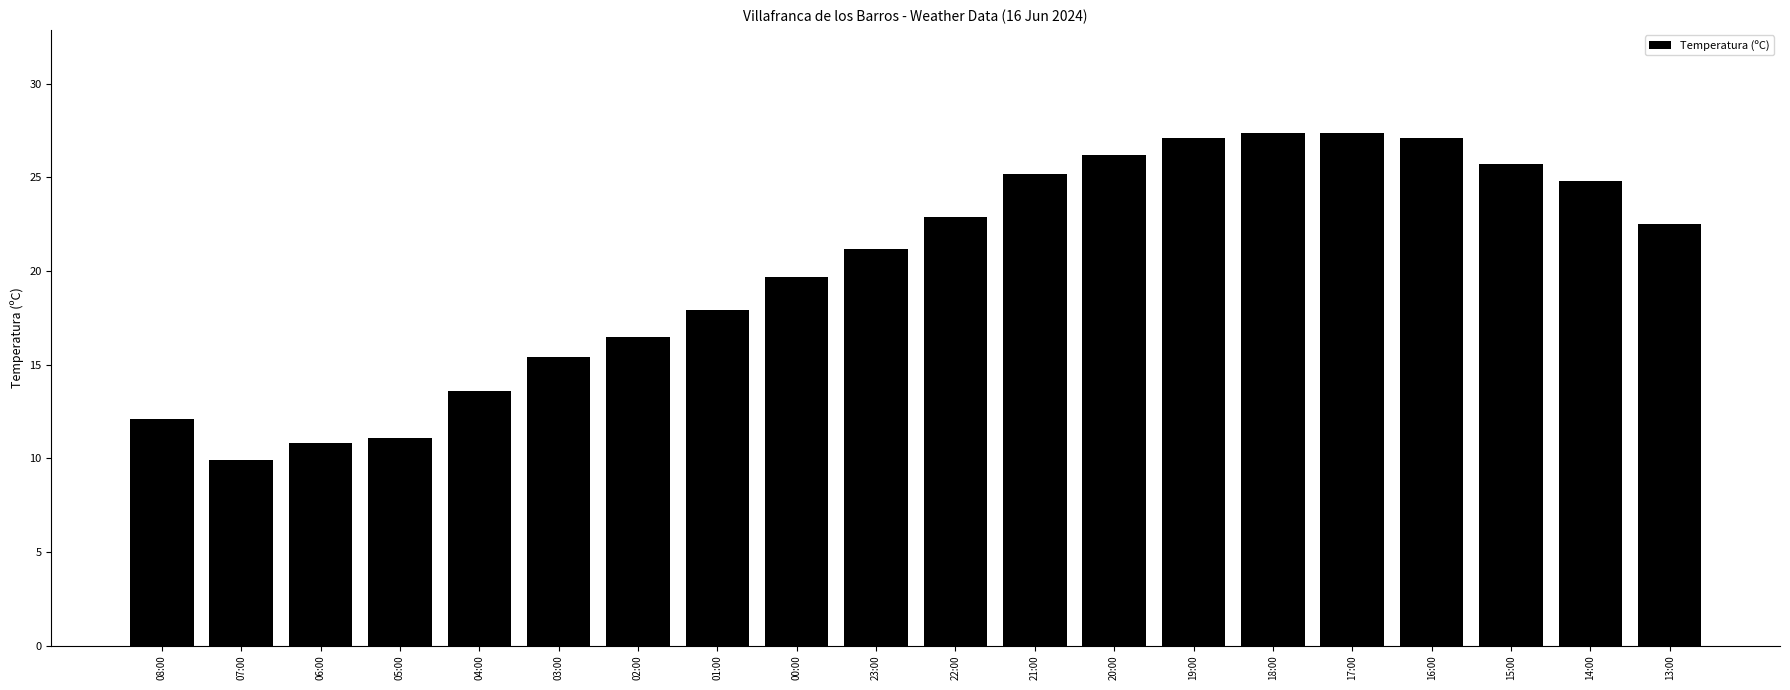

Approximately how many times larger is the value at 01:00 compared to 07:00?

1.8